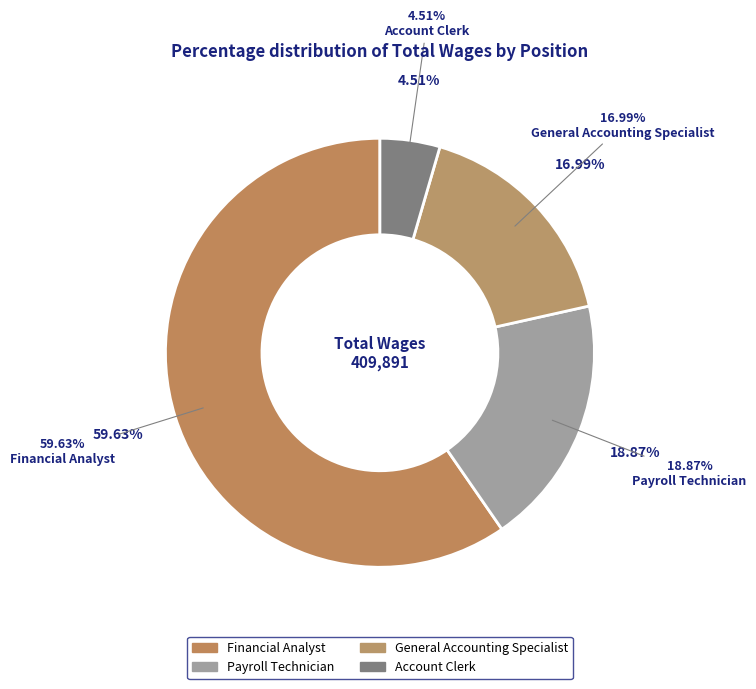

Count the number of slices in the pie.

4